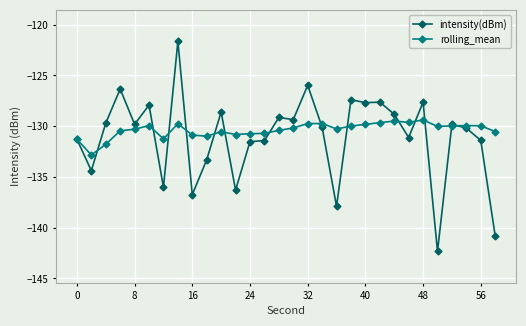

What is the minimum value shown in the chart?

-142.3